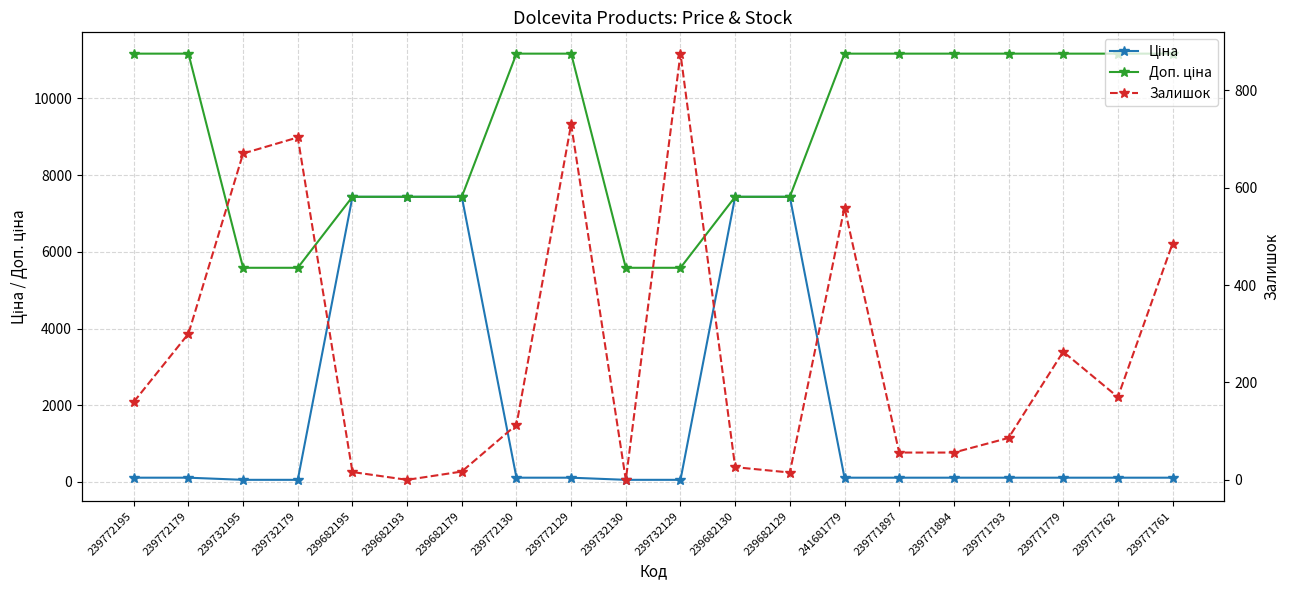

How many values in the Ціна series exceed 111?

16